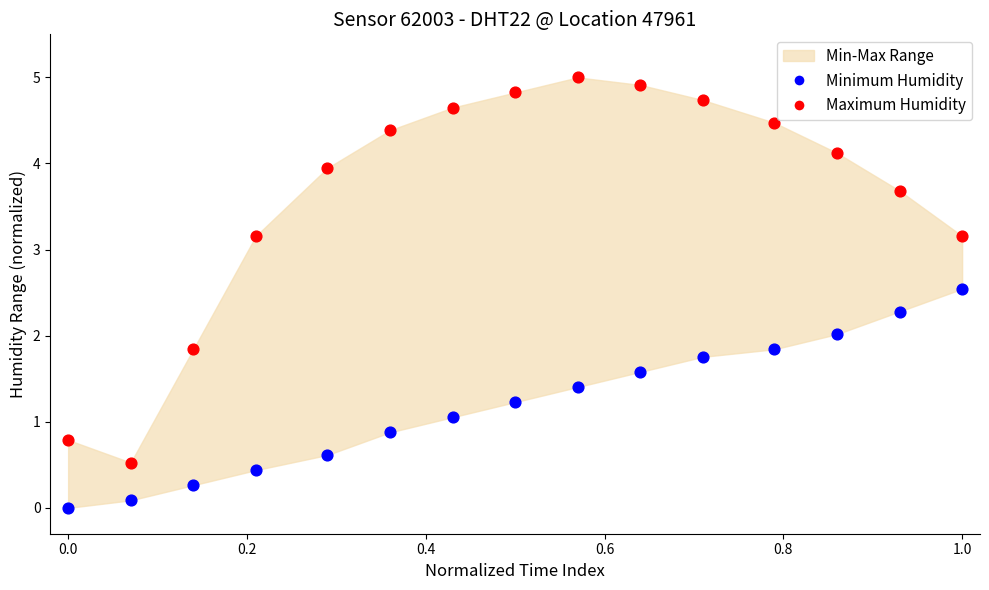

Across all data points, what is the range of X values (max minus min)?

1.0